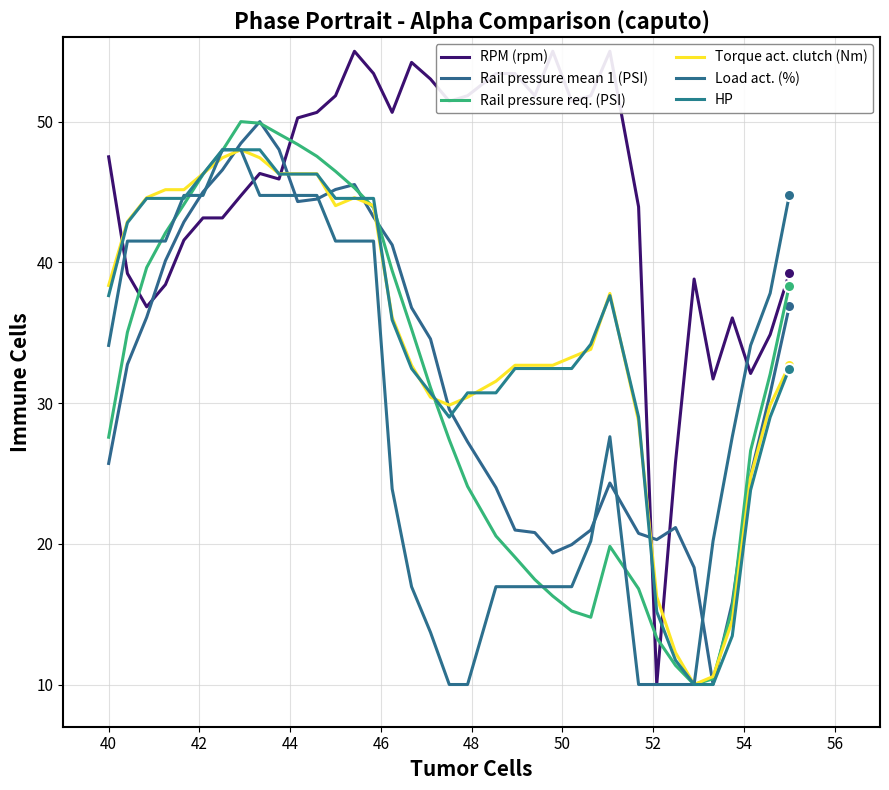

True or false: Rail pressure mean 1 (PSI) and RPM (rpm) cross at least once.

True